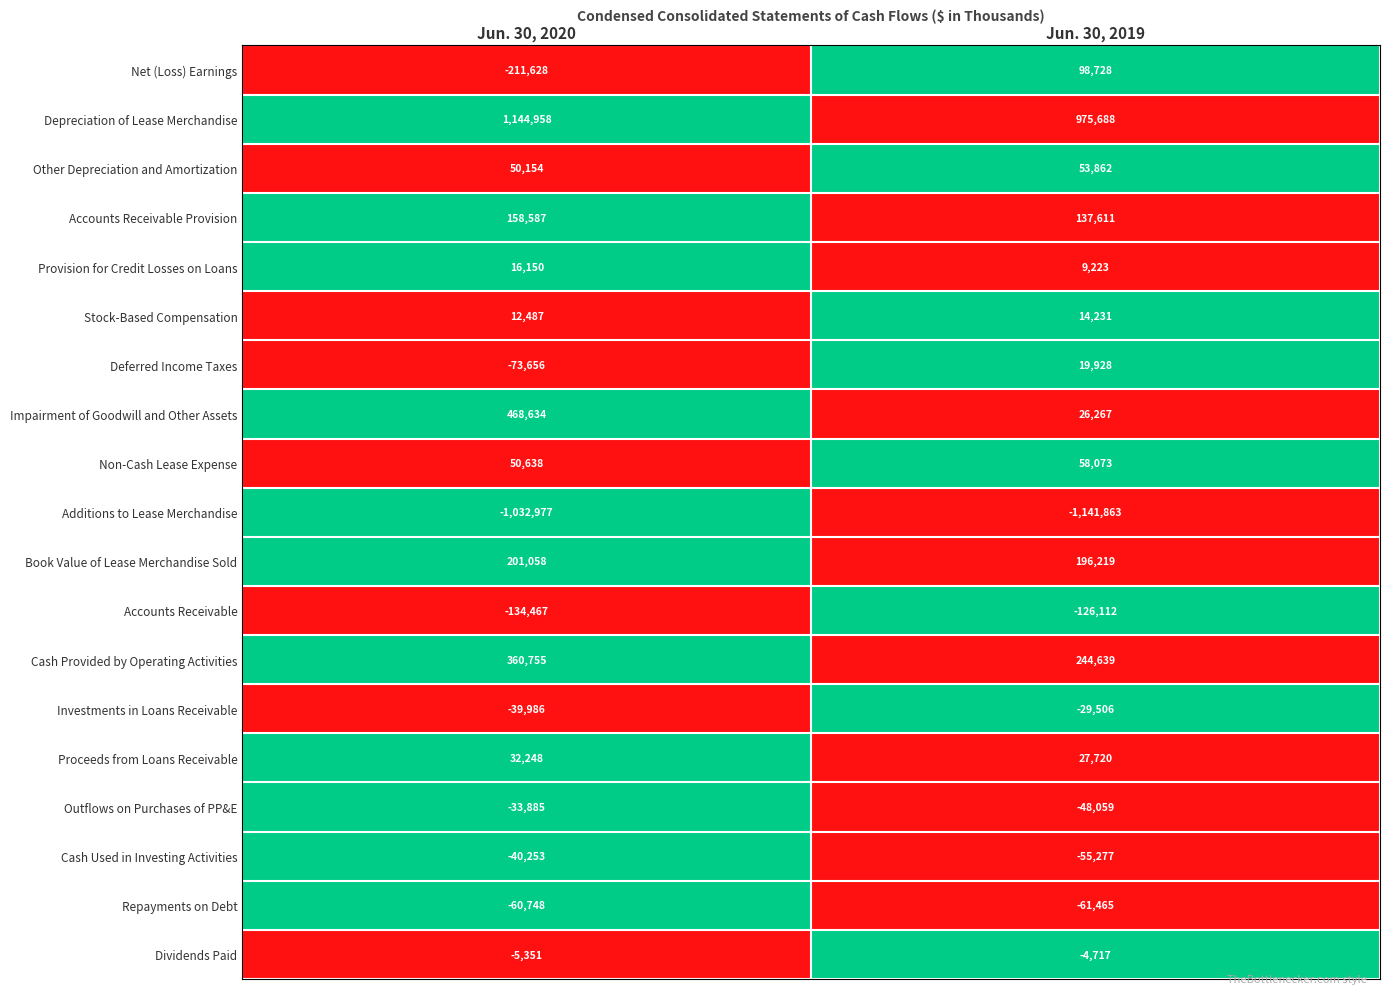

Between Jun. 30, 2020 and Jun. 30, 2019, which series saw the biggest shift?

Impairment of Goodwill and Other Assets